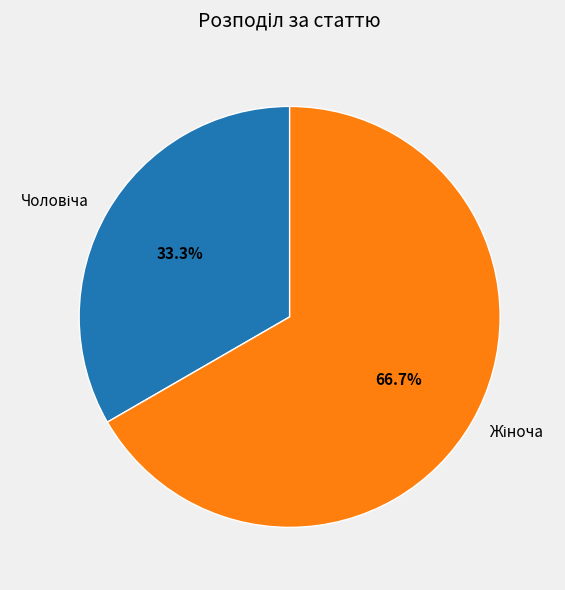

To the nearest percent, what is the difference between the largest and smallest slice percentages?

33%